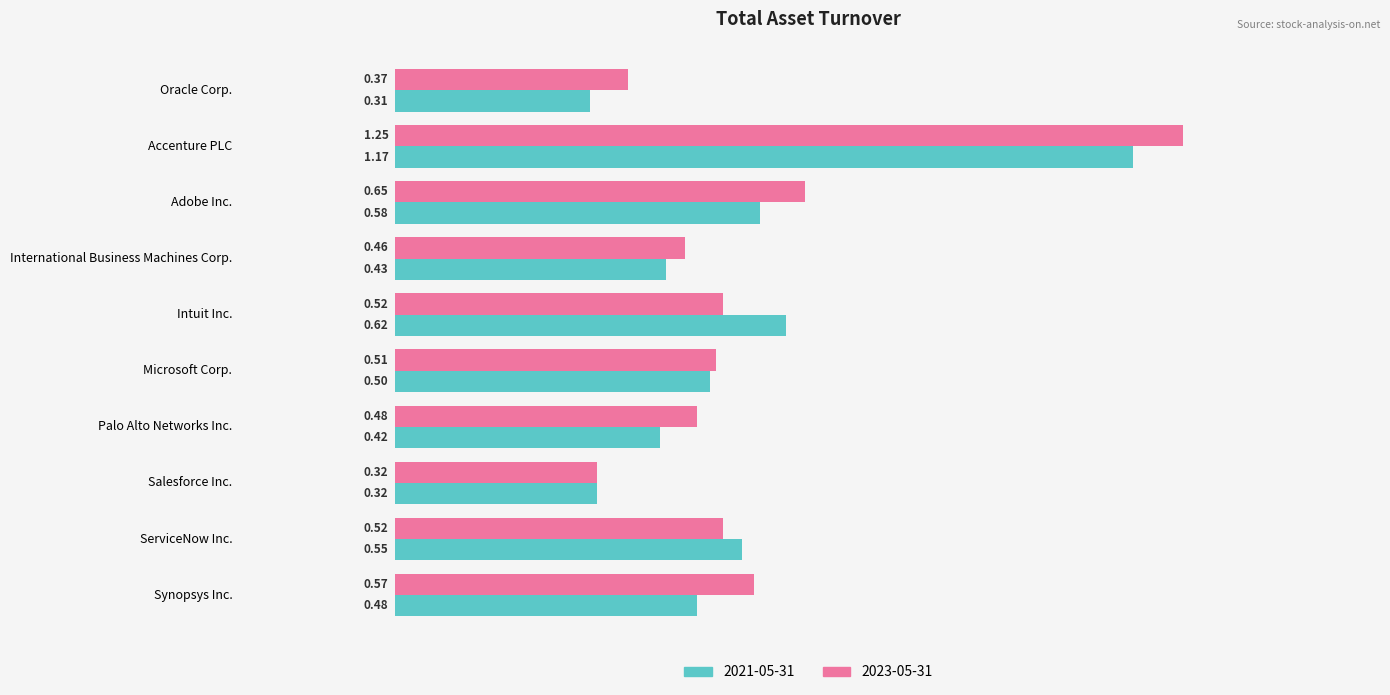

True or false: 2021-05-31 has a value of 0.5 at Synopsys Inc..

True